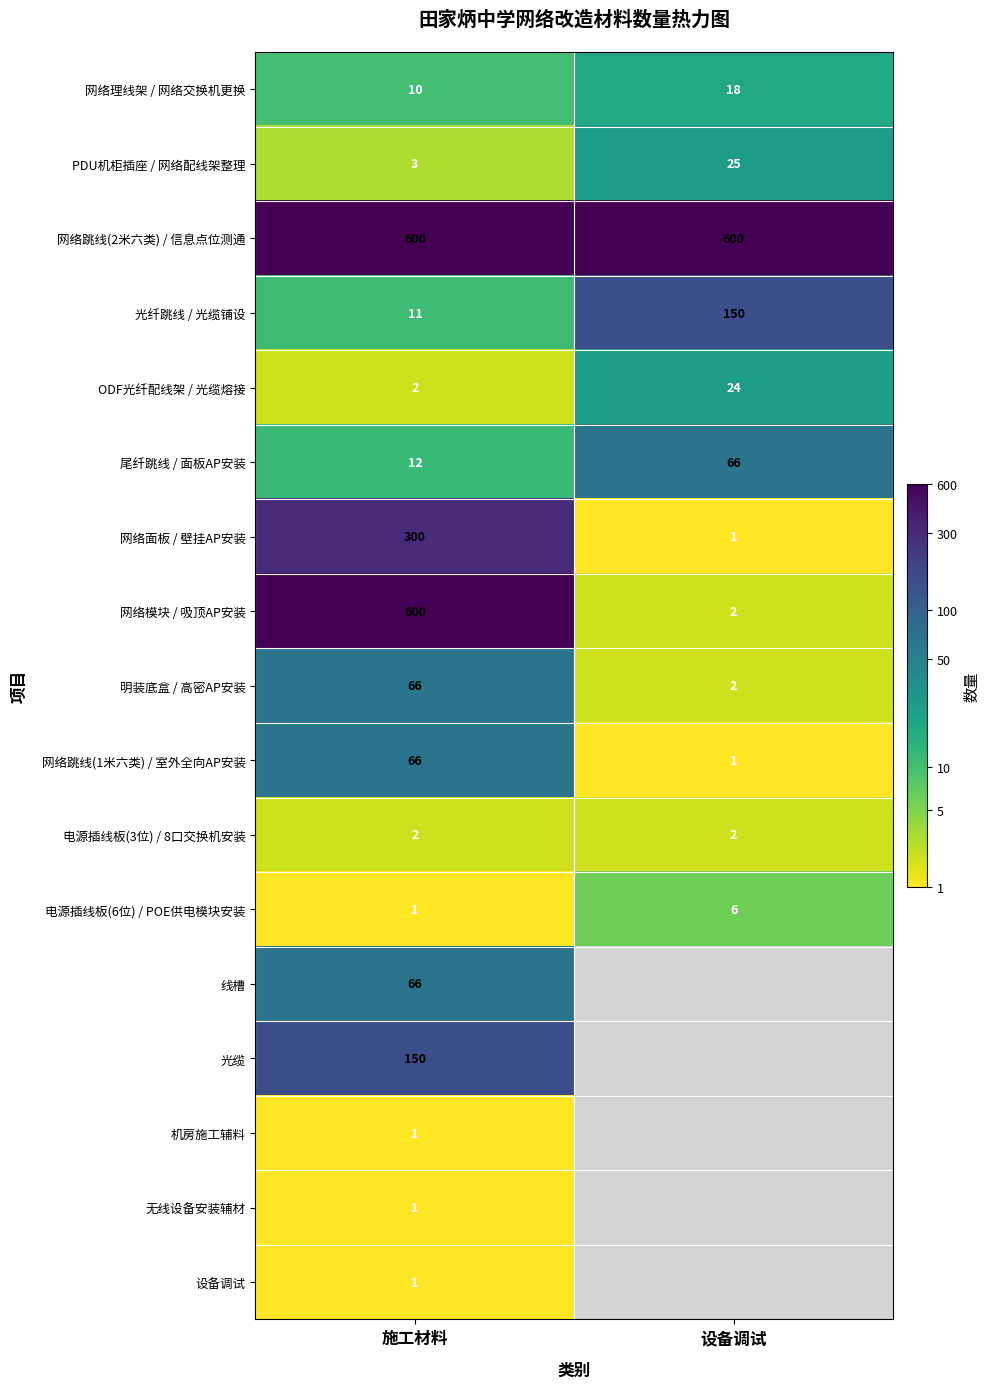

Which category has the lowest value in the 网络面板 / 壁挂AP安装 series?

设备调试